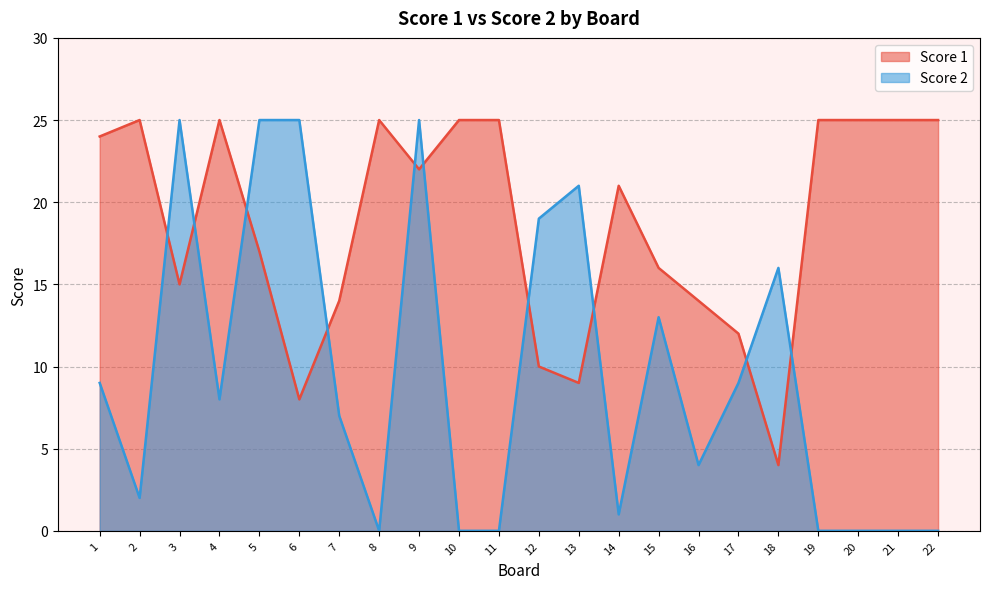

Rank the series by their average value, from lowest to highest.

Score 2, Score 1